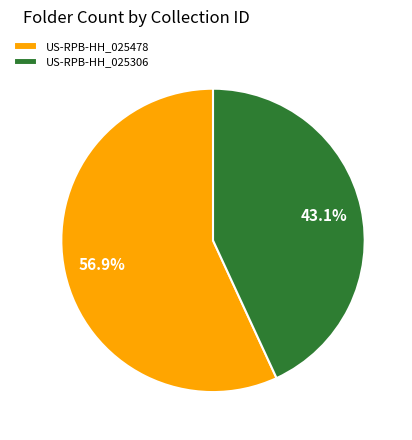

Rank the categories by value from lowest to highest.

US-RPB-HH_025306, US-RPB-HH_025478